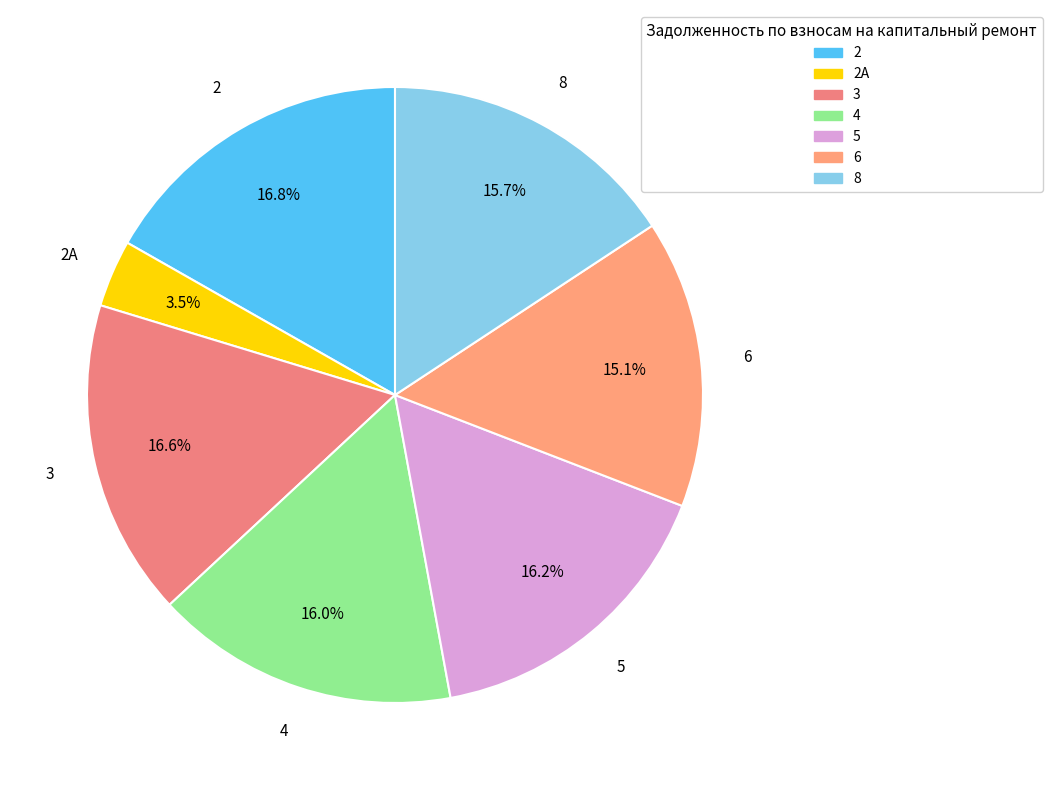

How many segments does this pie chart have?

7